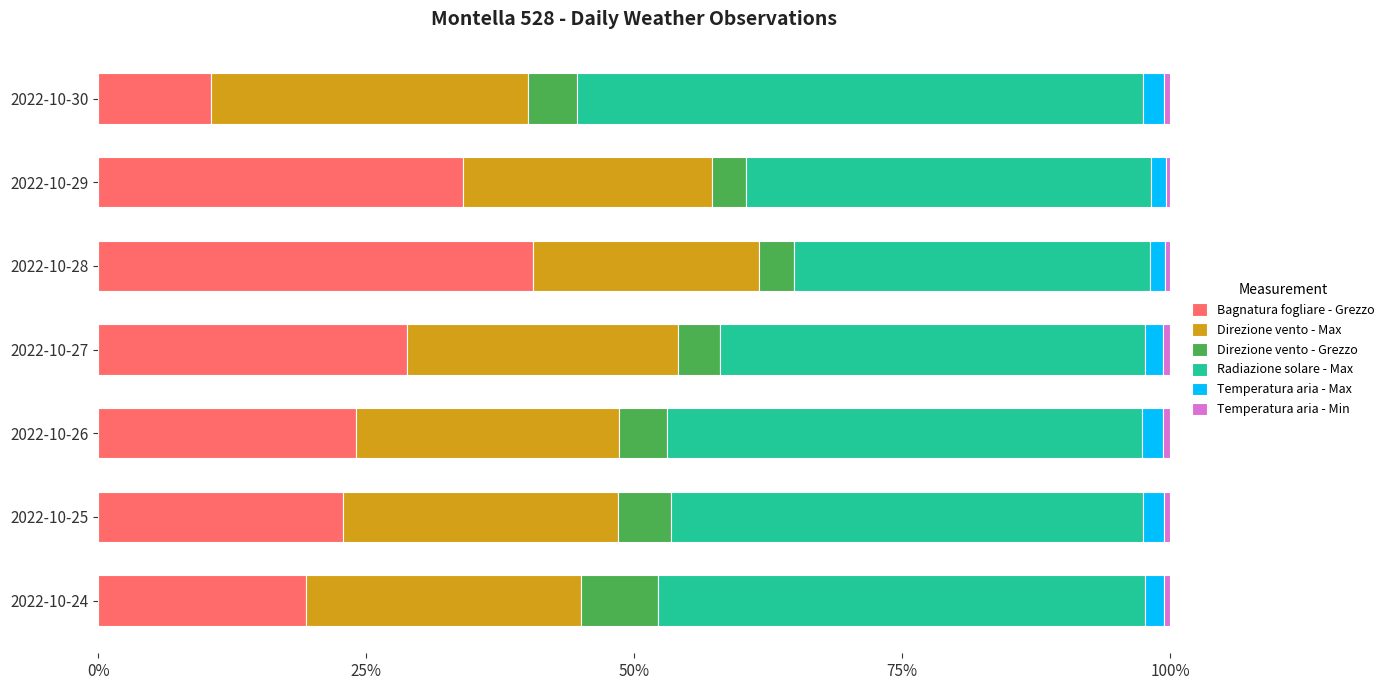

At which label does Bagnatura fogliare - Grezzo reach its minimum?

2022-10-30